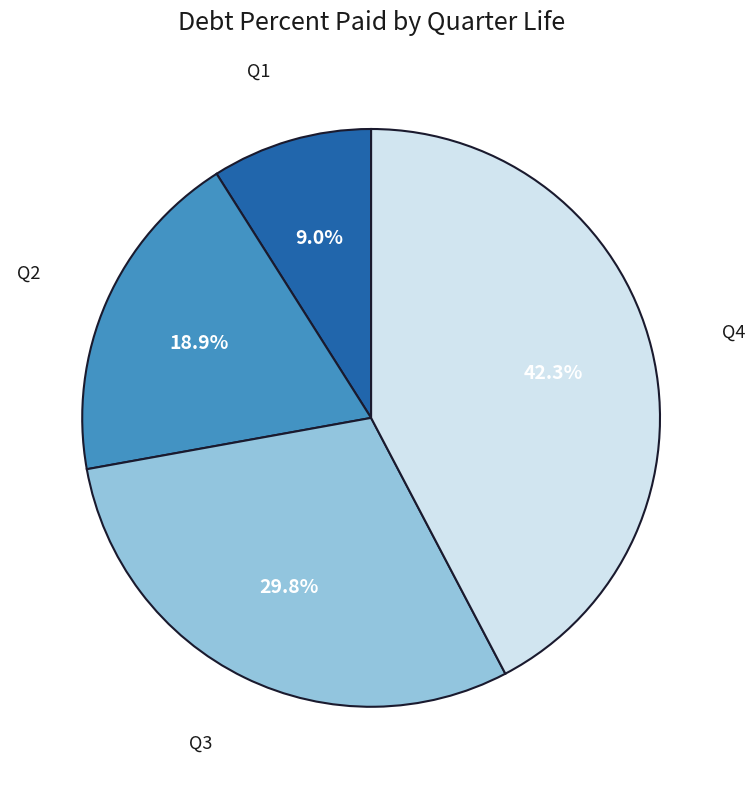

Which category has the smallest portion of the pie?

Q1